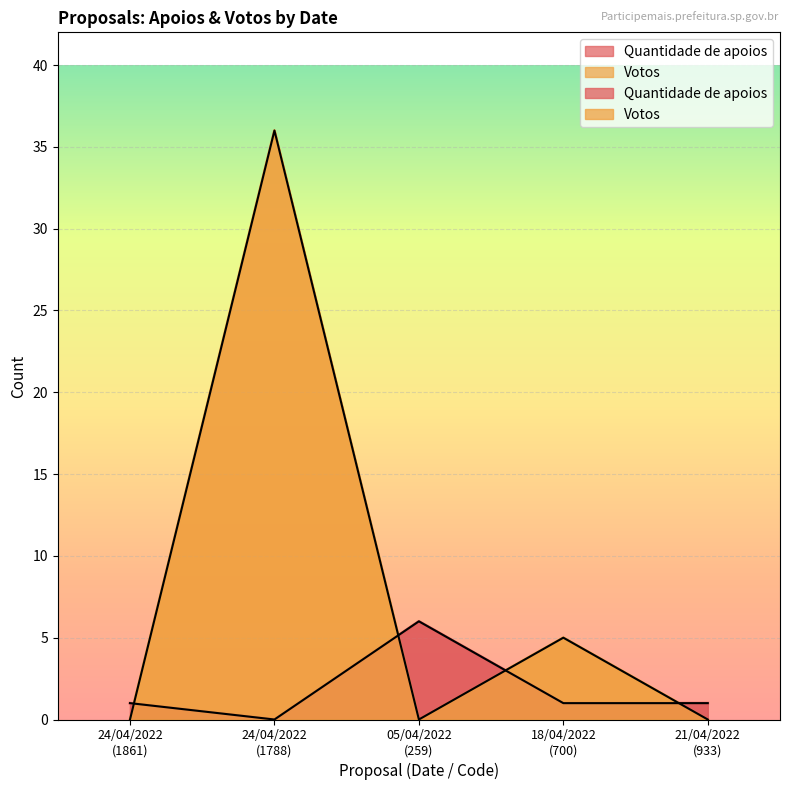

Rank the series by their maximum value, from lowest to highest.

Quantidade de apoios, Votos